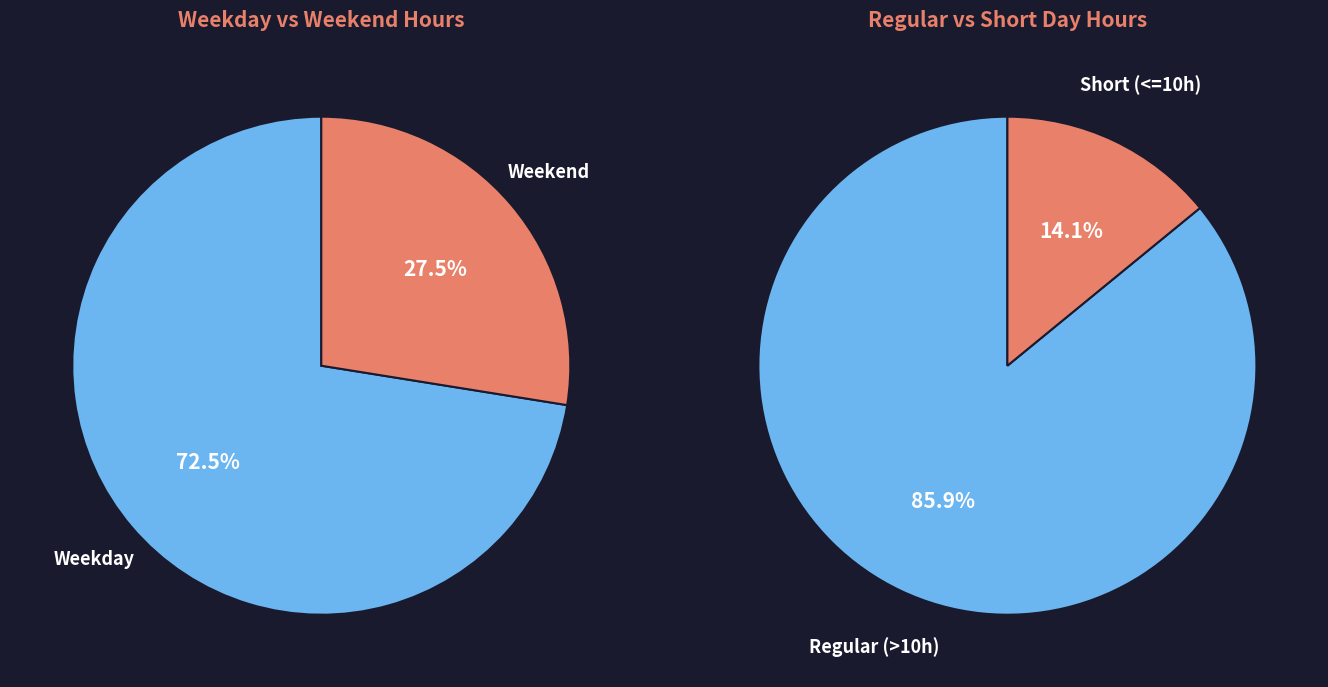

The 10-Tue slice represents 17% of the pie. True or false?

False